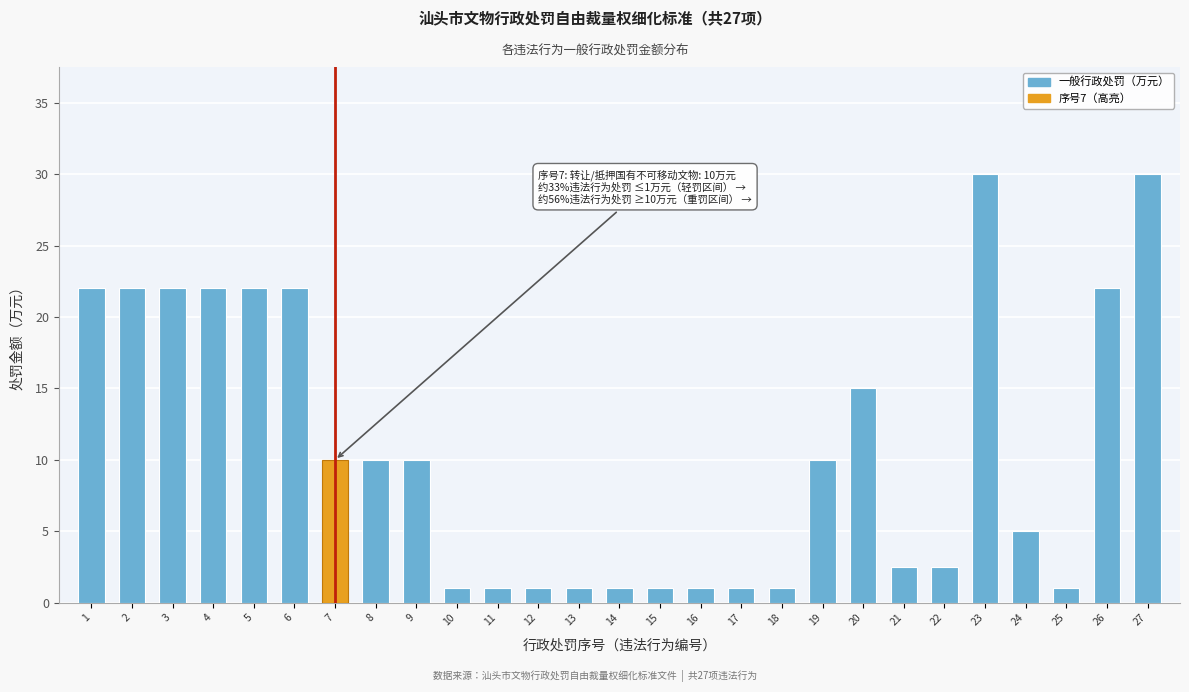

Reading left to right, list all the values displayed in this chart.

1=22.0	2=22.0	3=22.0	4=22.0	5=22.0	6=22.0	7=10.0	8=10.0	9=10.0	10=1.0	11=1.0	12=1.0	13=1.0	14=1.0	15=1.0	16=1.0	17=1.0	18=1.0	19=10.0	20=15.0	21=2.5	22=2.5	23=30.0	24=5.0	25=1.0	26=22.0	27=30.0